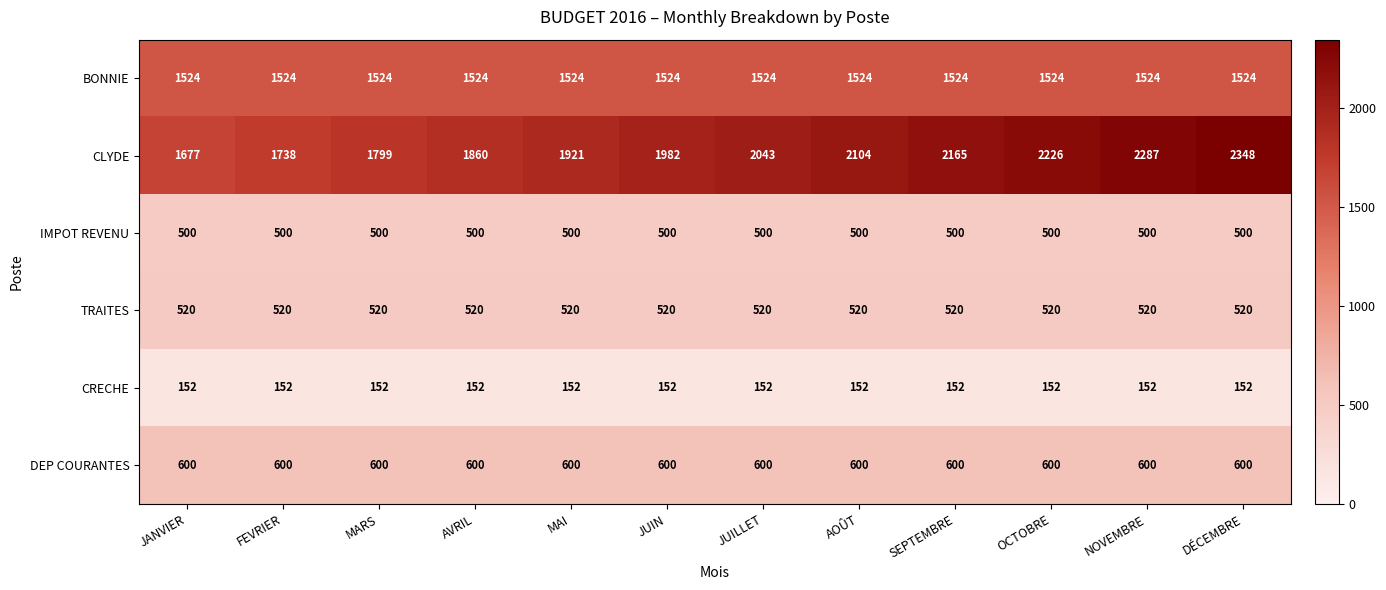

What value does the TRAITES series have at FEVRIER?

520